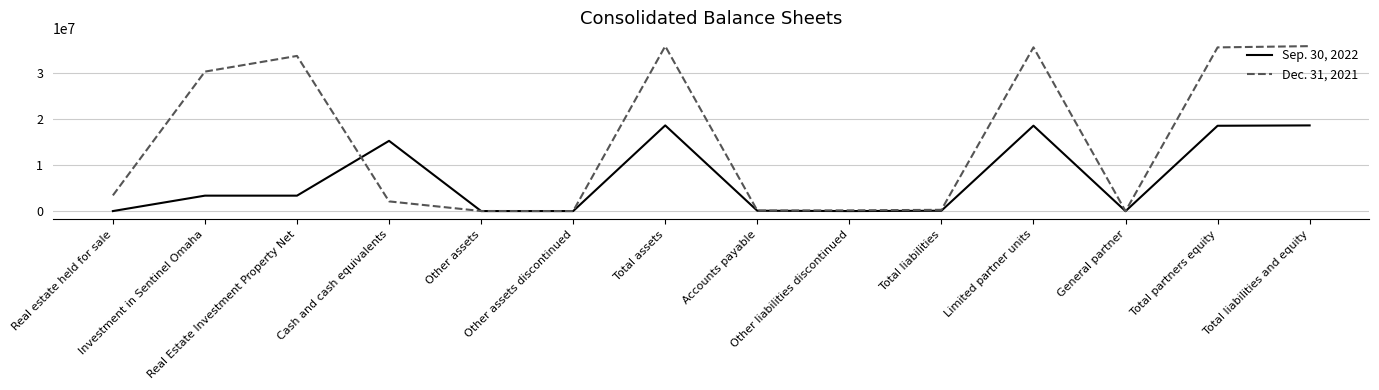

Rank the series by their maximum value, from lowest to highest.

Sep. 30, 2022, Dec. 31, 2021